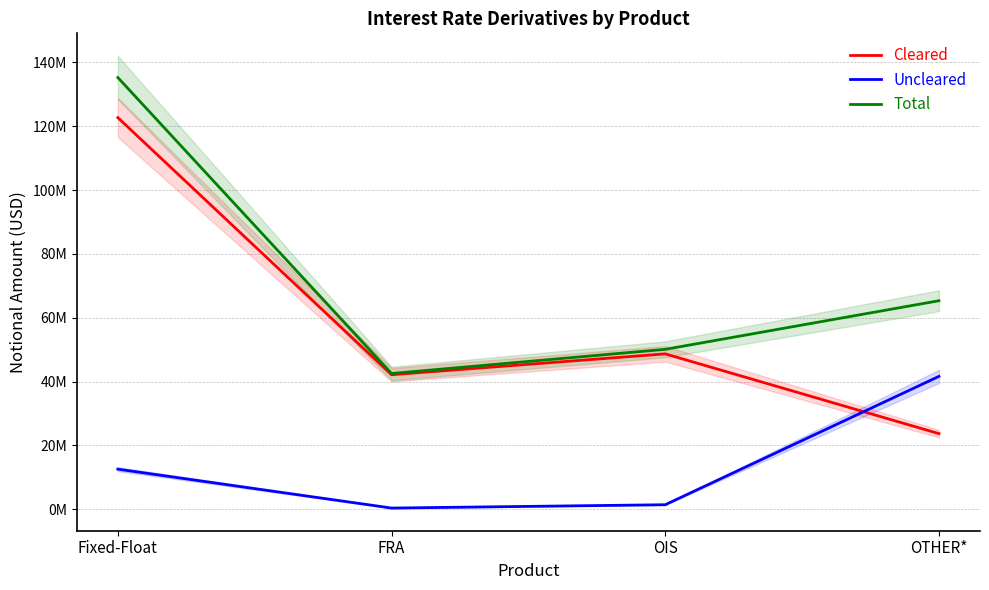

Is this an area chart (filled region under the line)?

No